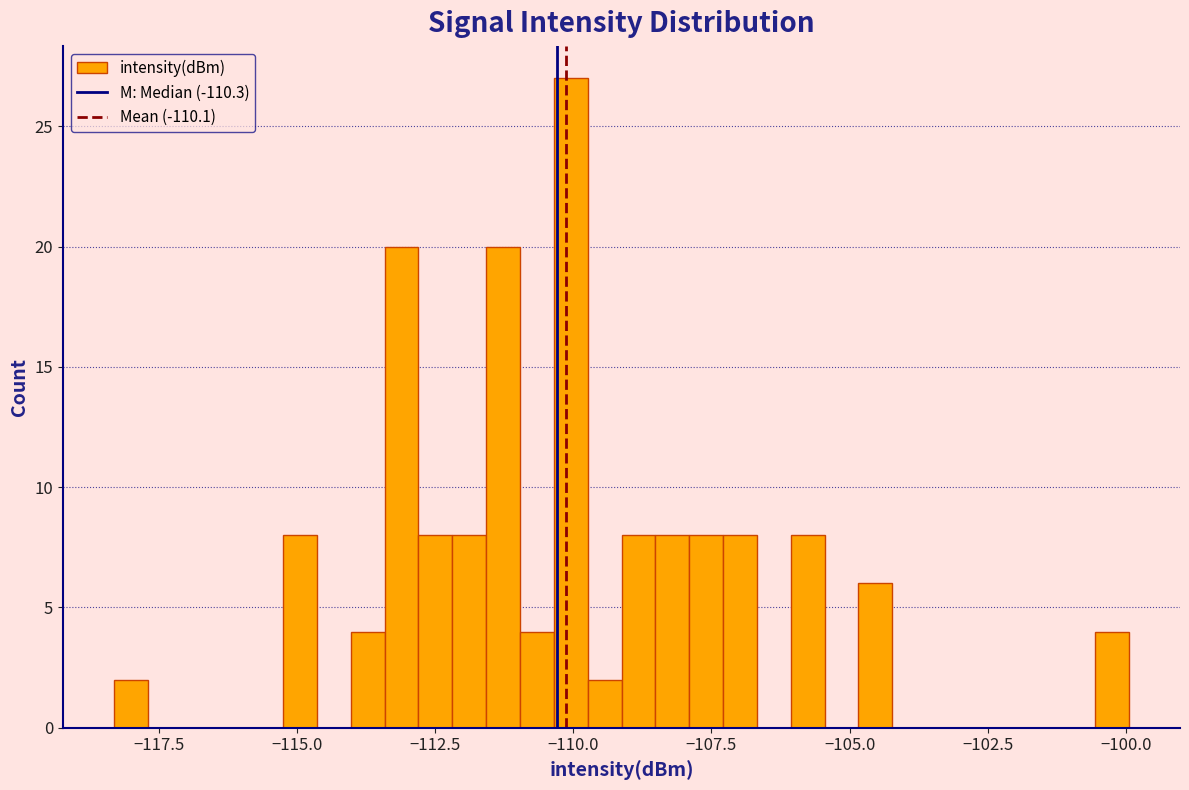

Around what value on the x-axis is the tallest bar? Give the approximate position of its centre, as read against the axis.

-110.0